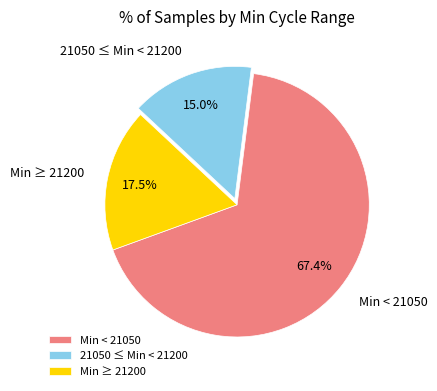

What is the ratio of the value at 21050 ≤ Min < 21200 to the value at Min ≥ 21200?

0.9